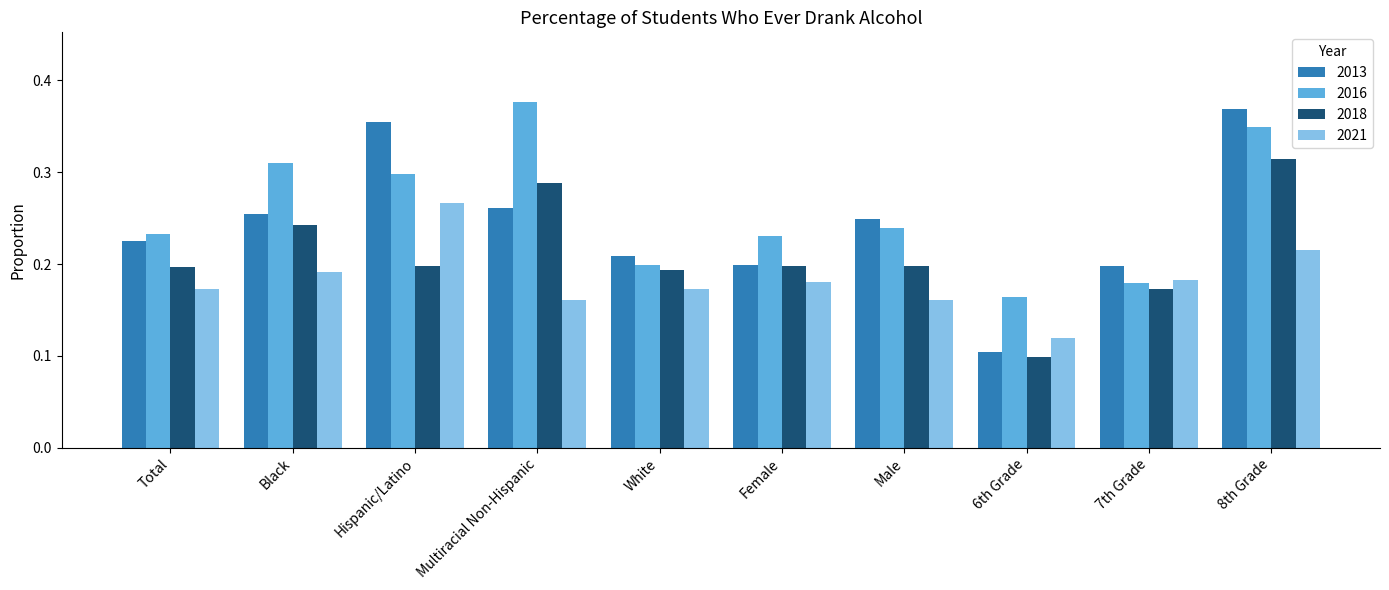

Which series has the largest total across all categories?

2016